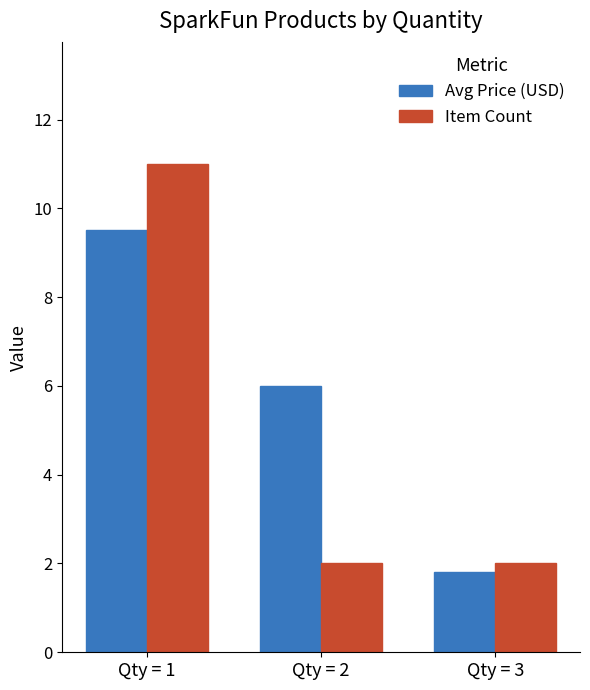

Is it true that Item Count equals 2.8 at Qty = 3?

False